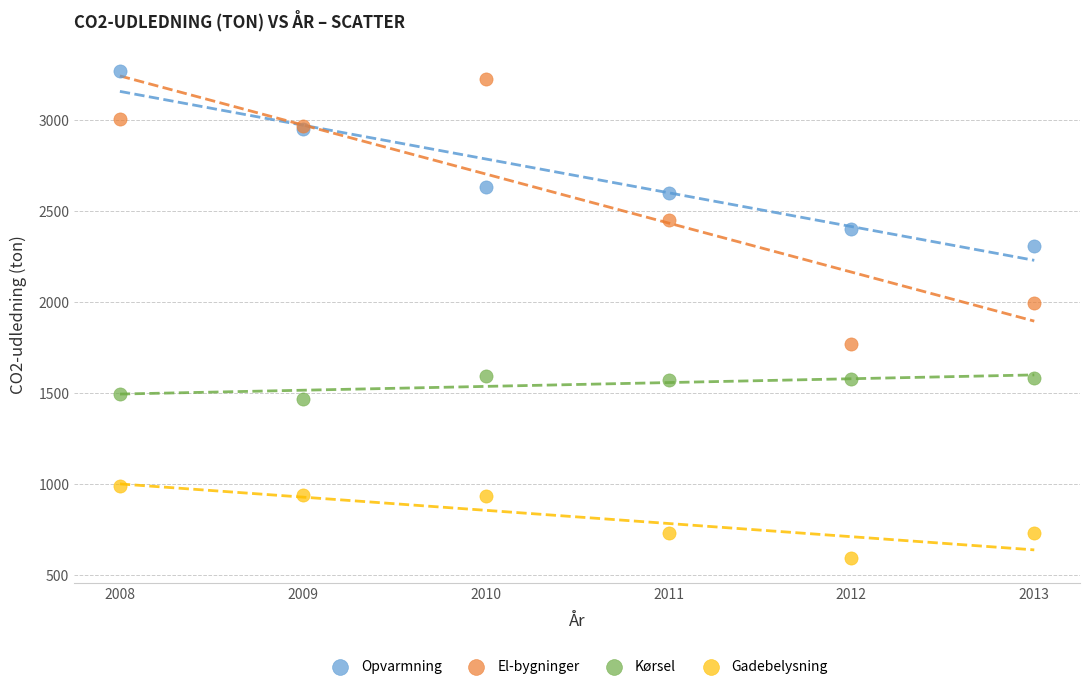

Which series has the widest spread of Y values?

El-bygninger